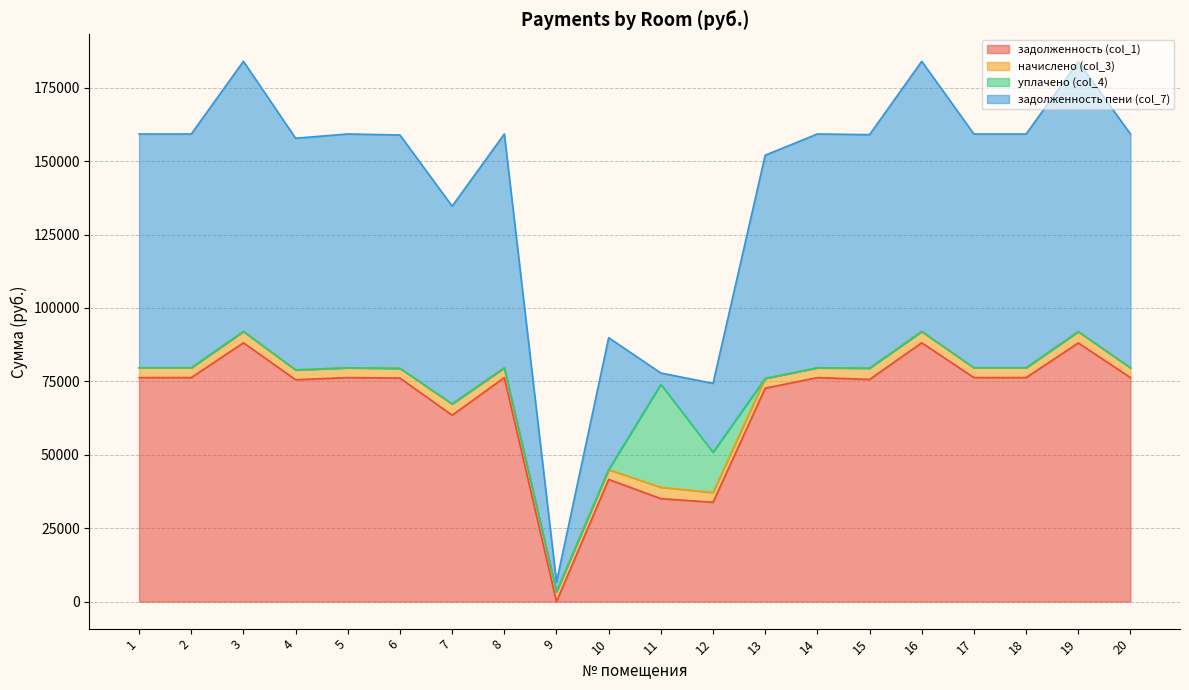

At which label does уплачено (col_4) reach its minimum?

1